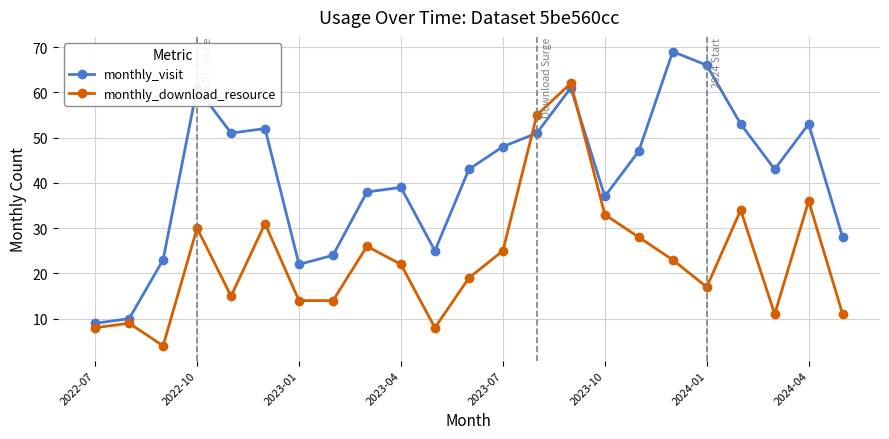

Count the number of data series in this chart.

2